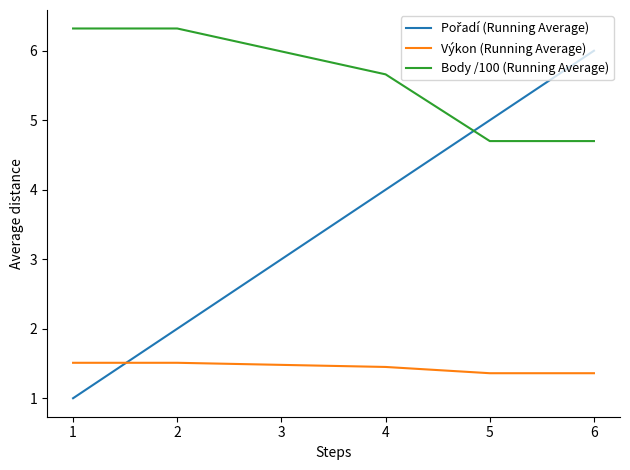

Read the Body /100 (Running Average) value at 6.

4.7